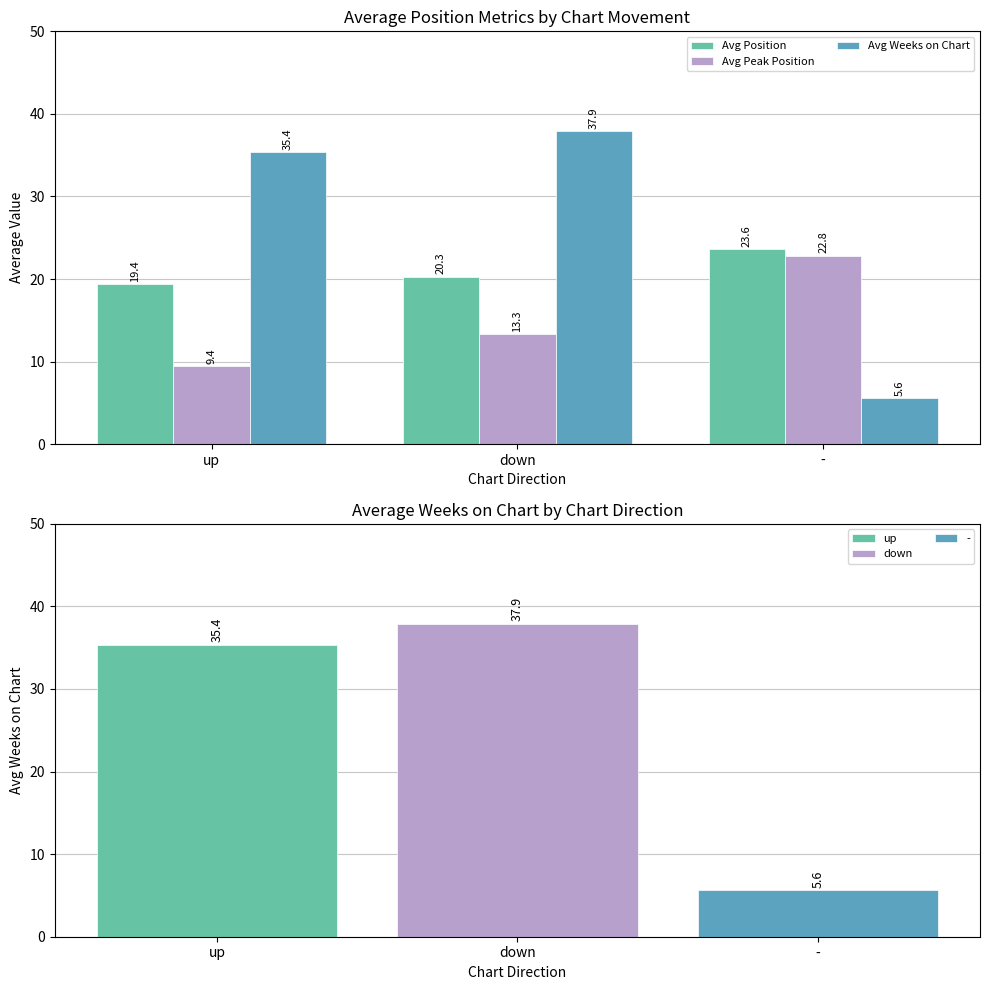

Between up and -, which series saw the biggest shift?

Avg Weeks on Chart